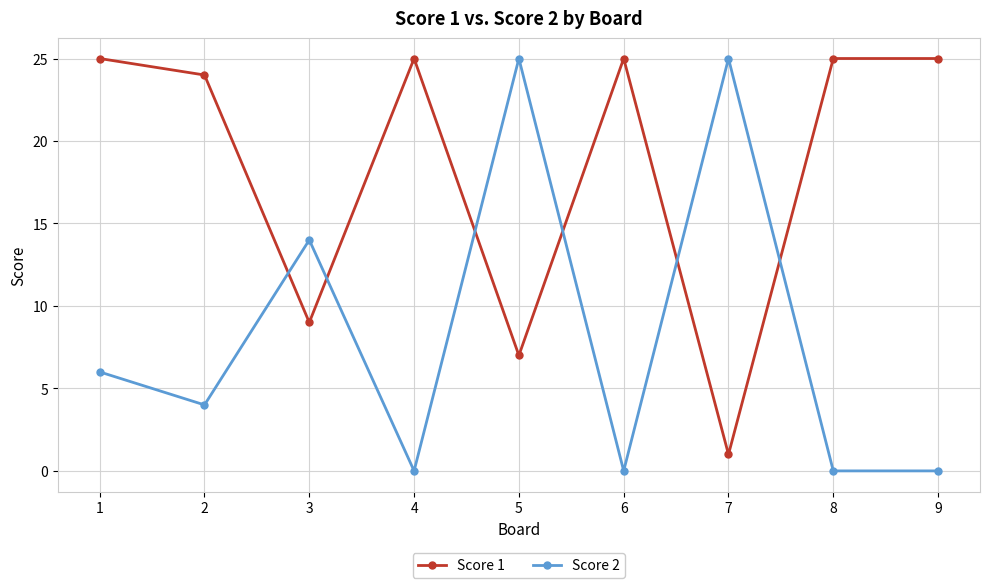

Is the value of Score 1 at 7 greater than the value of Score 2 at 2?

No